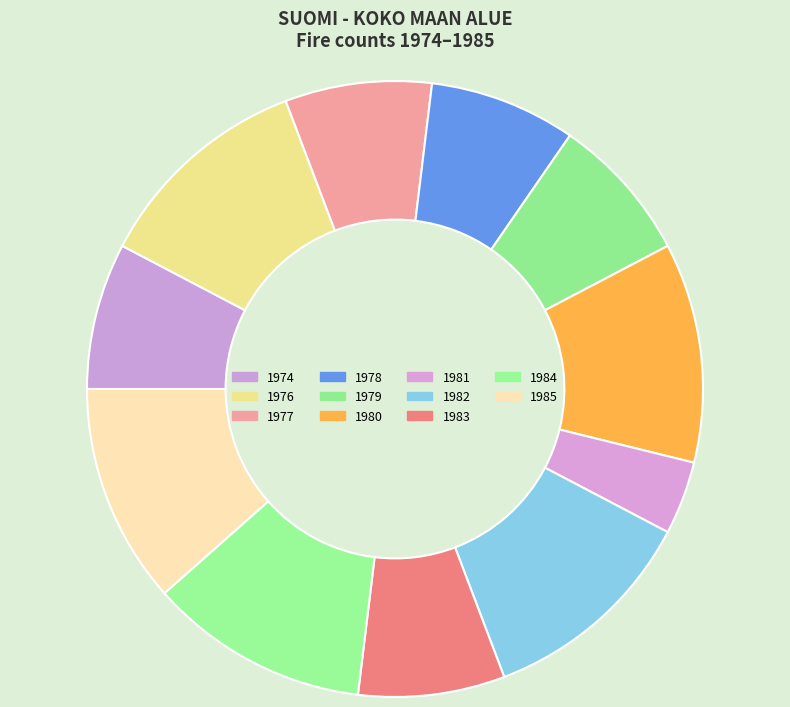

The 1974 slice represents 1% of the pie. True or false?

False